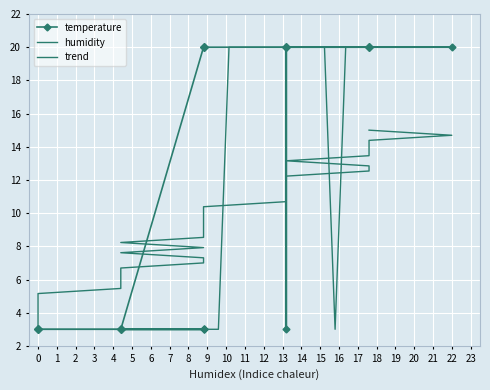

Rank the series by their maximum value, from lowest to highest.

trend, temperature, humidity